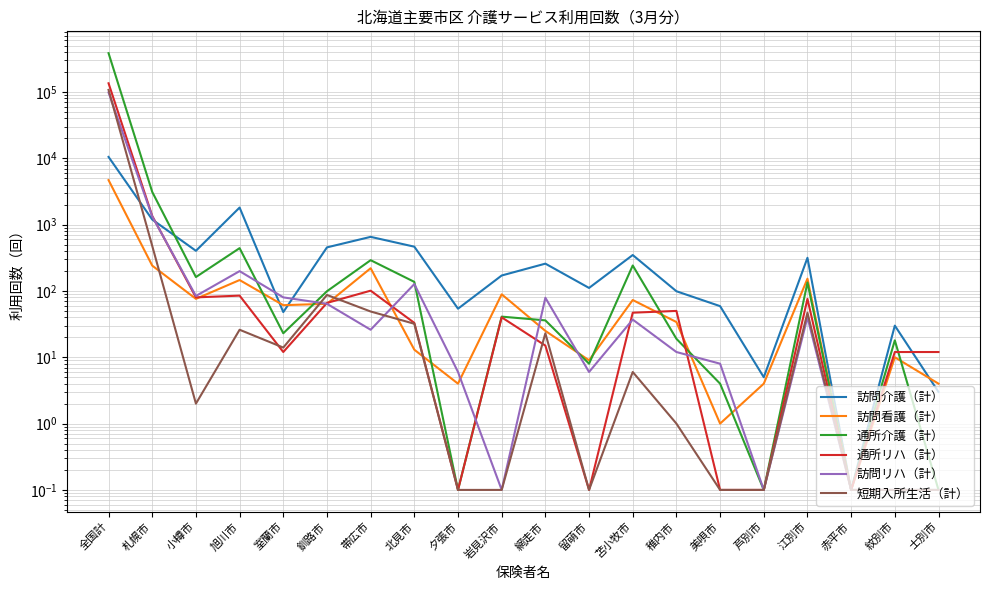

What is the difference between the highest and lowest values at 岩見沢市?

170.9